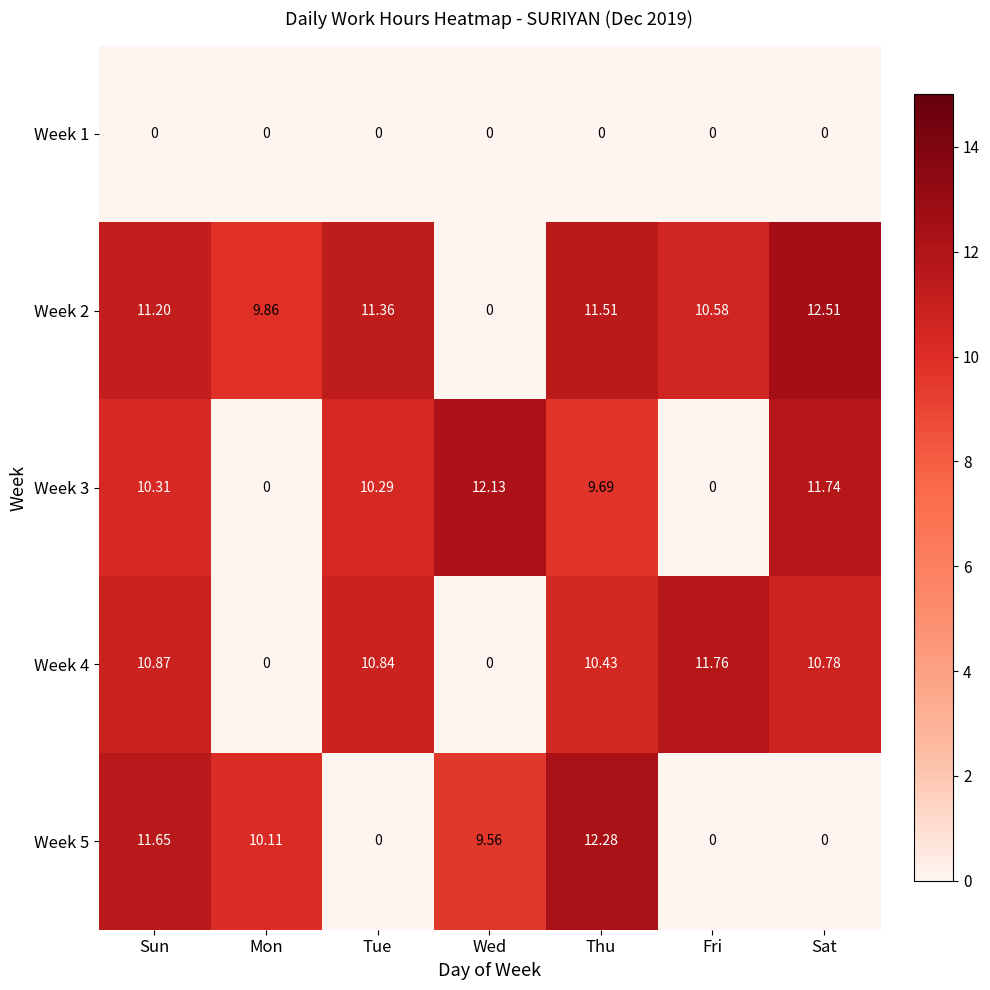

At how many categories does at least one series exceed 9?

7